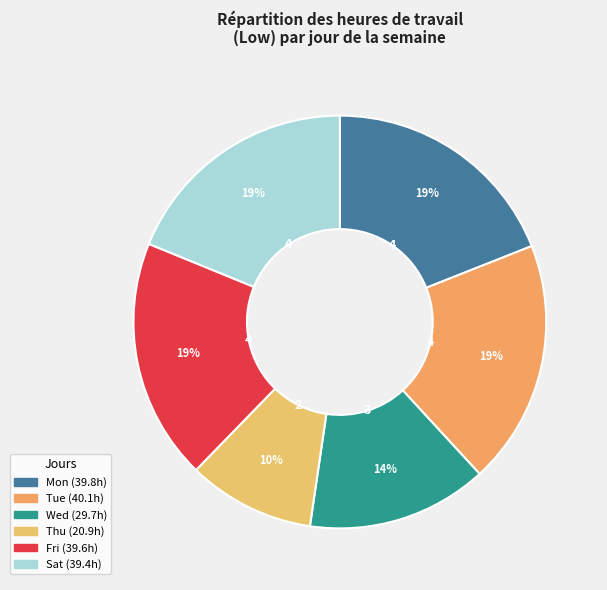

Does any single category account for the majority?

No